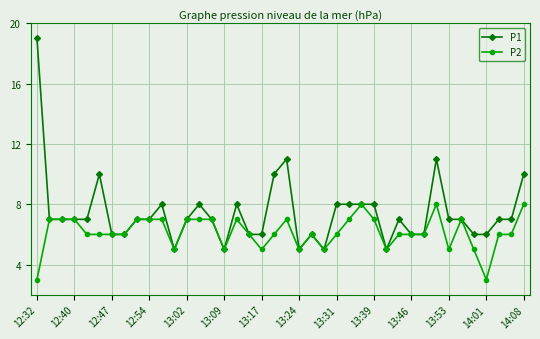

Rank the series by their average value, from highest to lowest.

P1, P2